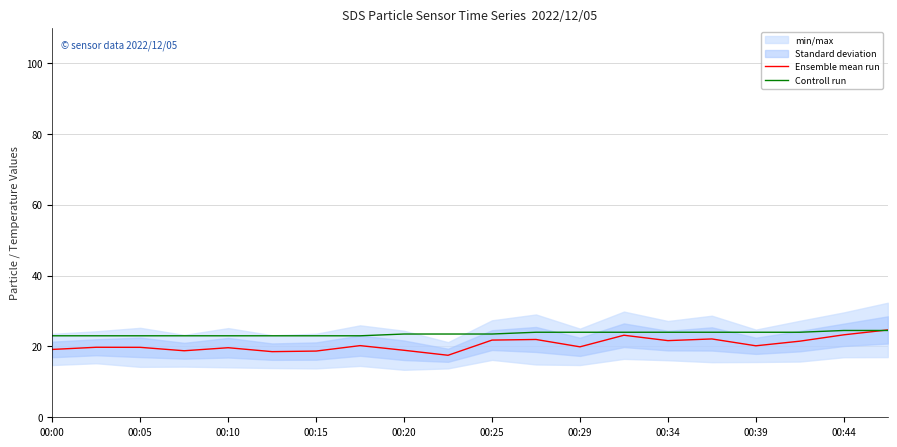

Read the Ensemble mean run value at 00:44.

23.3